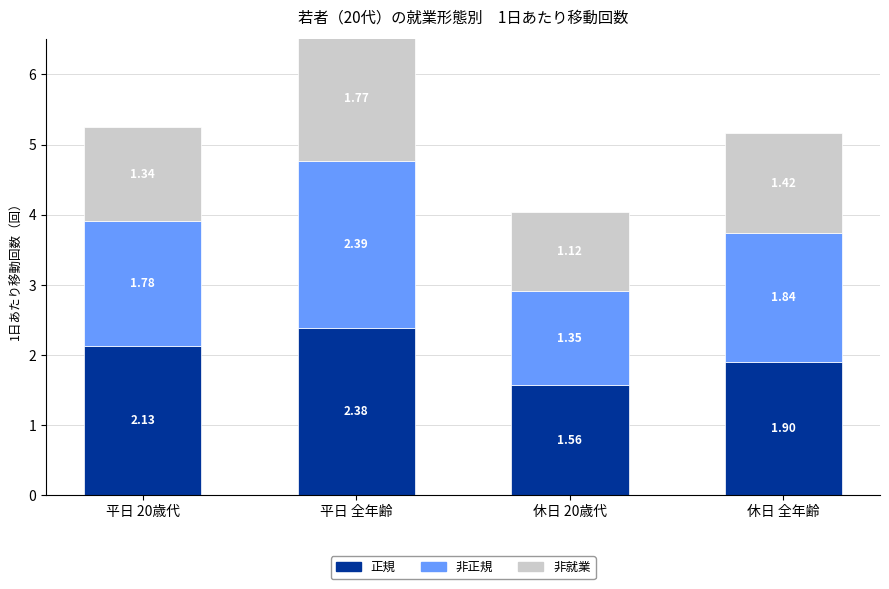

At which category is the sum across all series the highest?

平日 全年齢